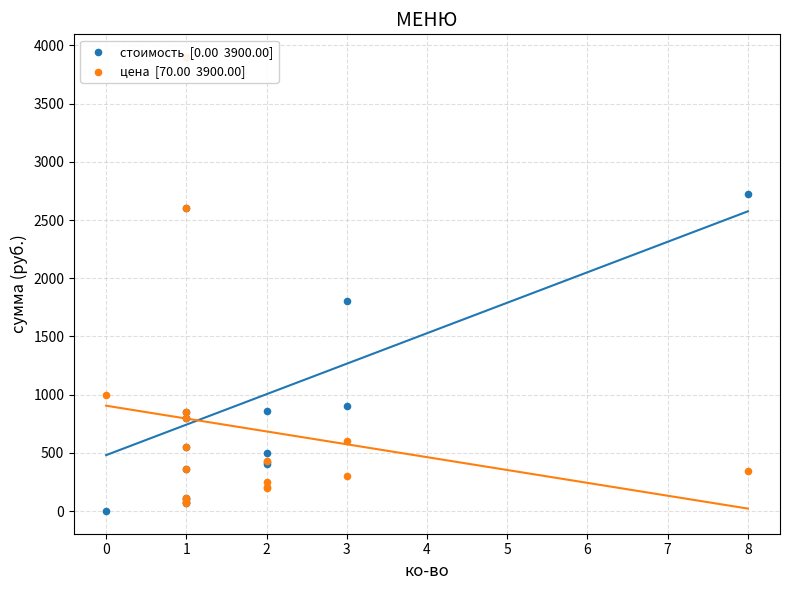

What are all the series names shown in the legend?

стоимость  [0.00  3900.00], цена  [70.00  3900.00]